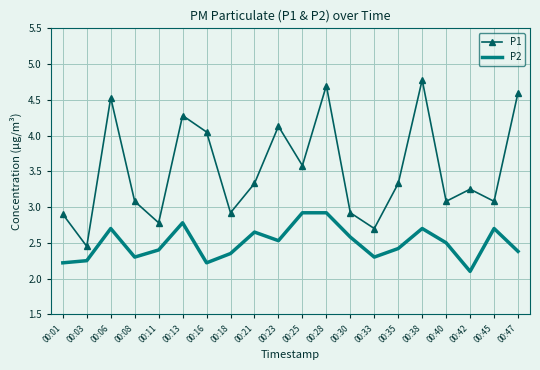

True or false: P2 and P1 cross at least once.

False